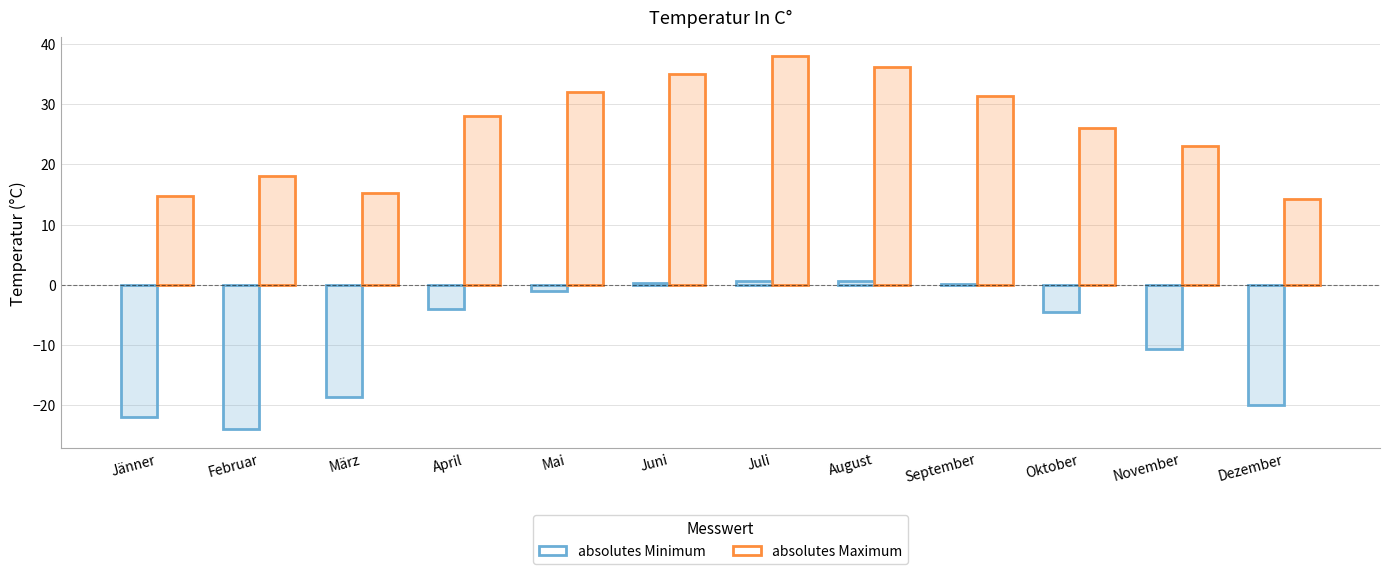

What is the label of the 6th bar from the right?

Juli